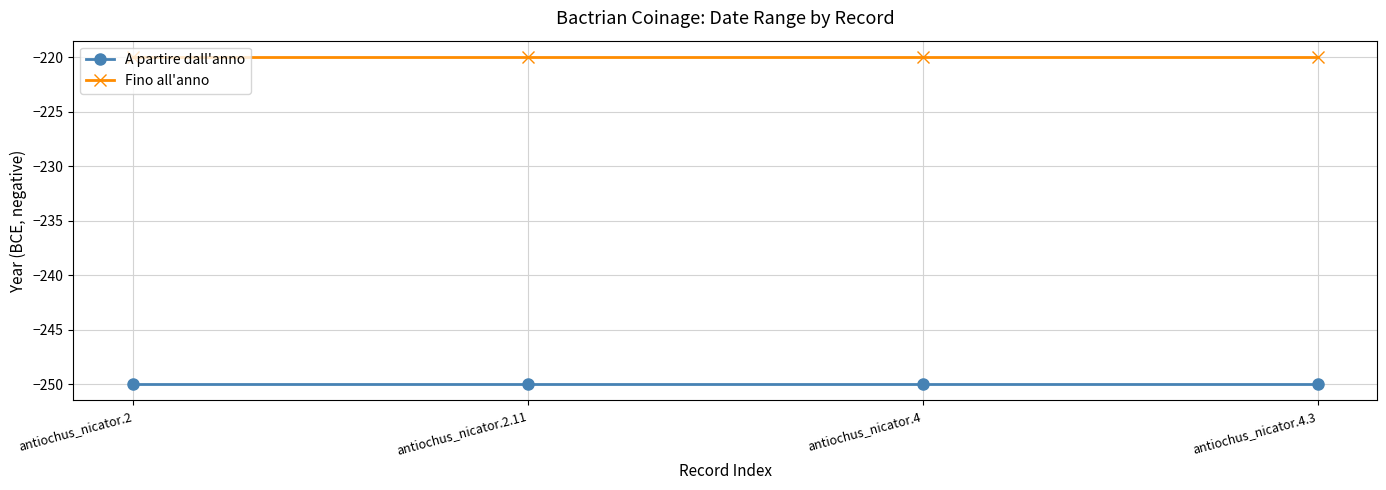

What position from the right is antiochus_nicator.4.3?

1